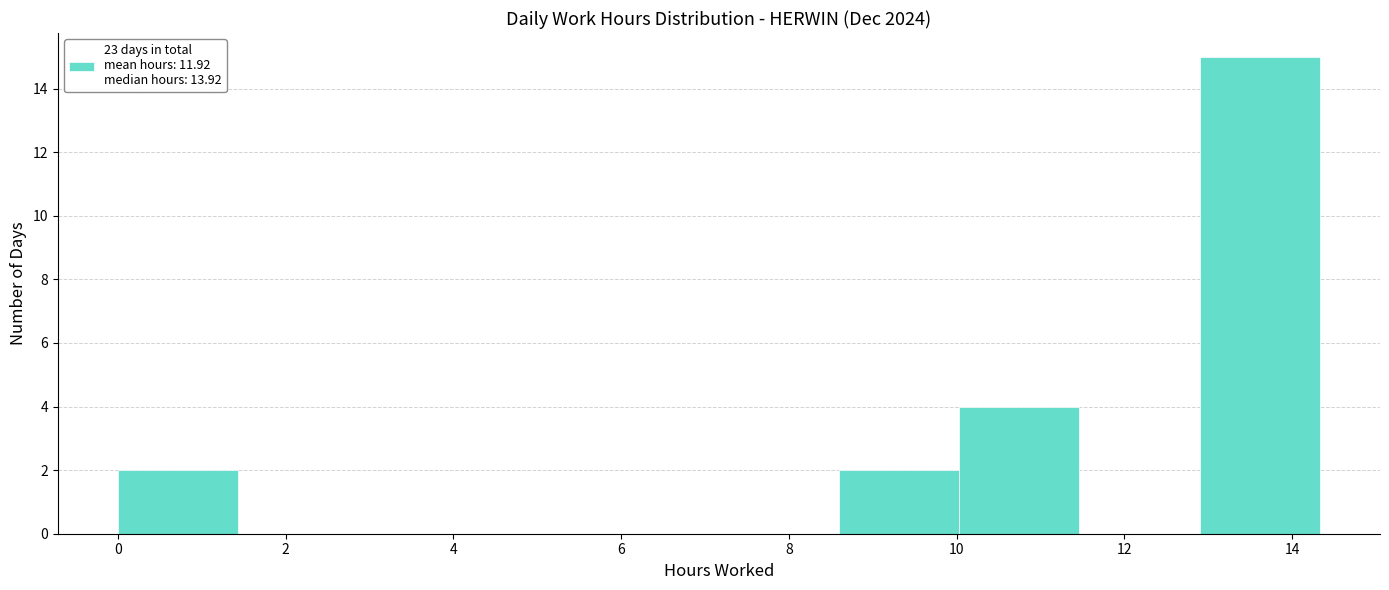

Reading left to right, transcribe this chart: for each bar, give the range it covers on the x-axis and its height. Neither the bar edges nor the heights are printed on the chart, so give them approximately, as read against the axes.

0.0 to 1.4: 2
1.4 to 2.8: 0
2.8 to 4.2: 0
4.2 to 5.8: 0
5.8 to 7.2: 0
7.2 to 8.6: 0
8.6 to 10.0: 2
10.0 to 11.4: 4
11.4 to 12.8: 0
12.8 to 14.4: 15